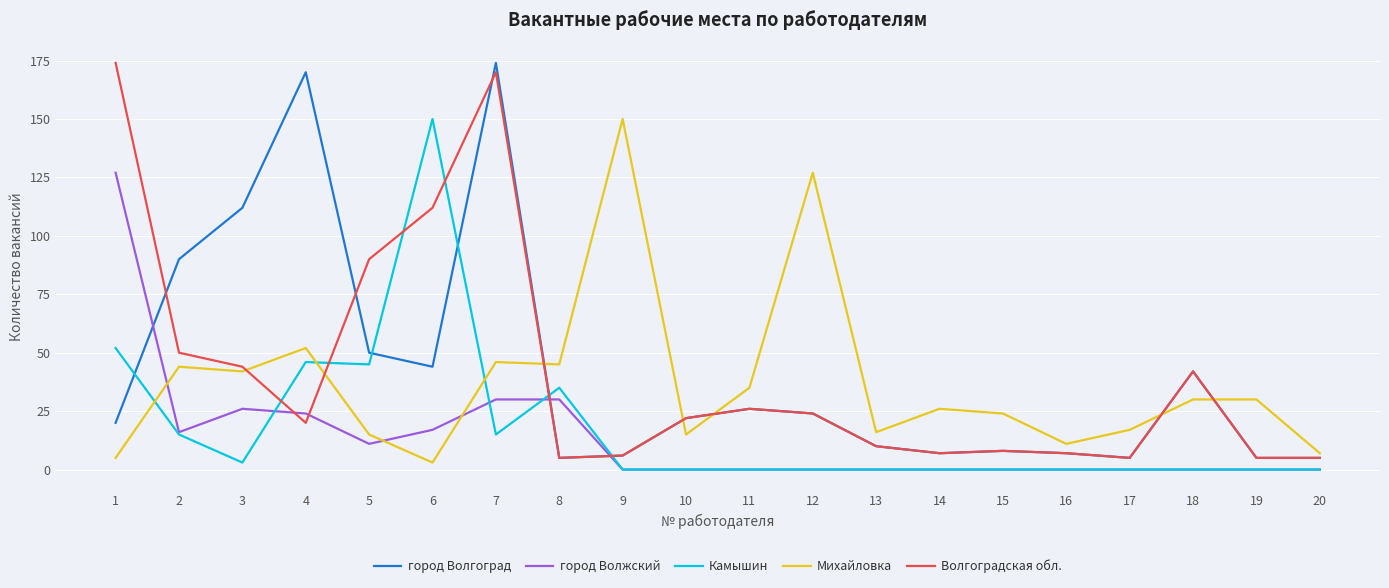

What is the sum of the Михайловка values at 2 and 10?

59